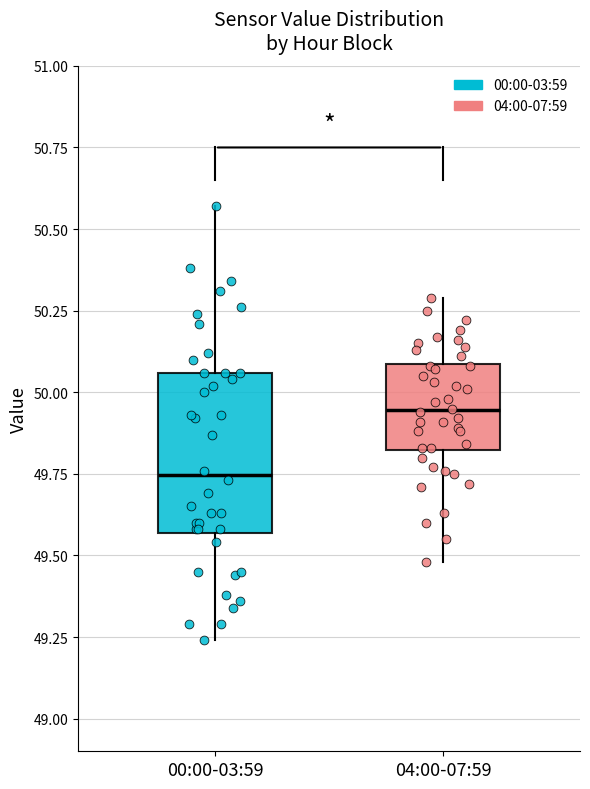

Comparing the boxes themselves (not the whiskers), which one is the tallest?

00:00-03:59